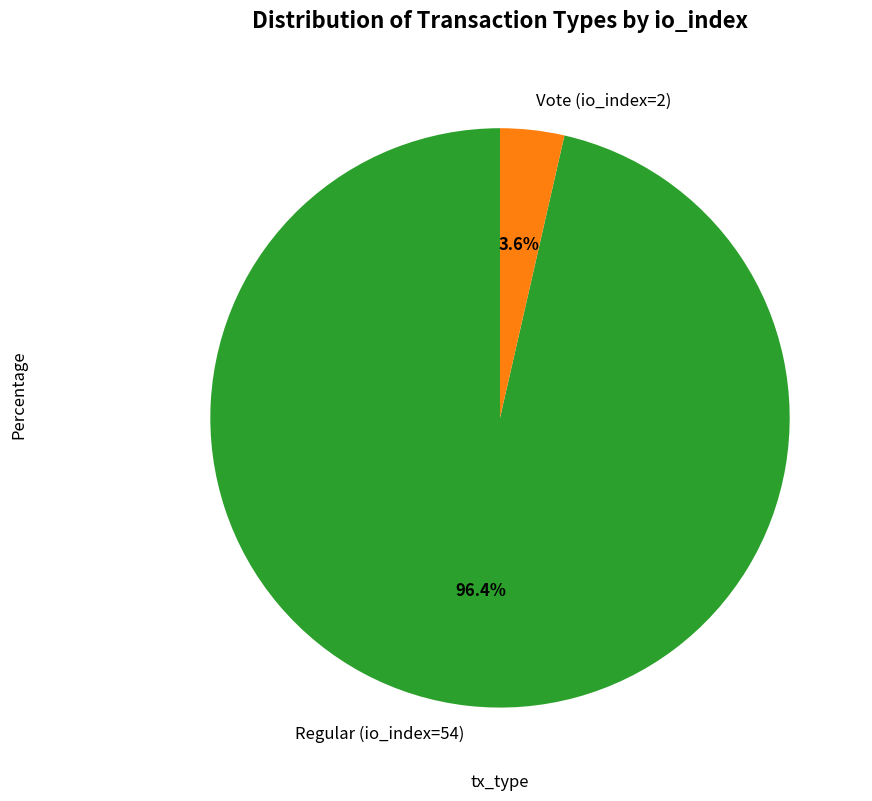

To the nearest percent, what portion does Vote (io_index=2) represent?

4%